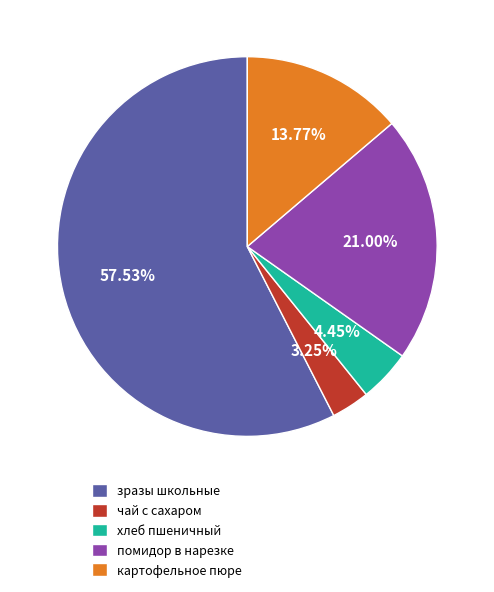

How many slices are in this pie chart?

5